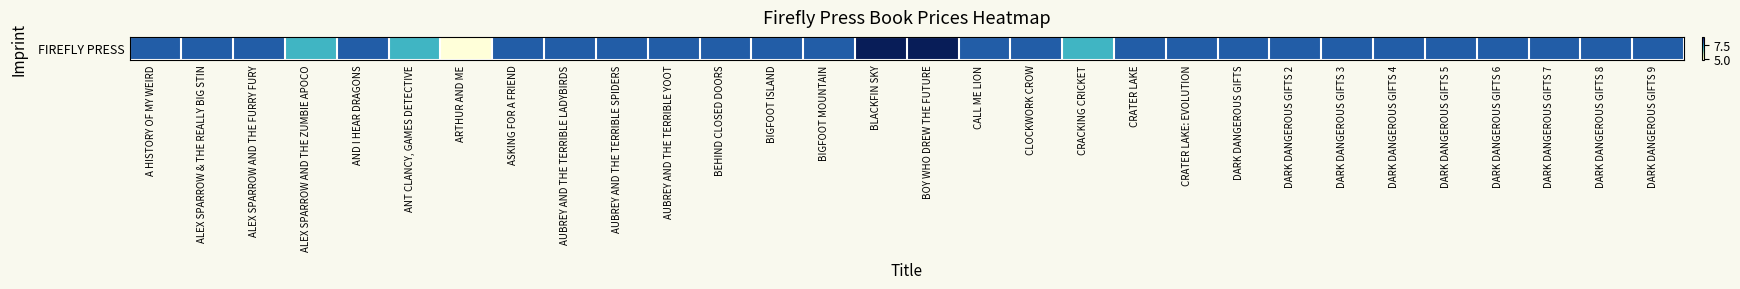

At which label does the data first exceed 7?

A HISTORY OF MY WEIRD